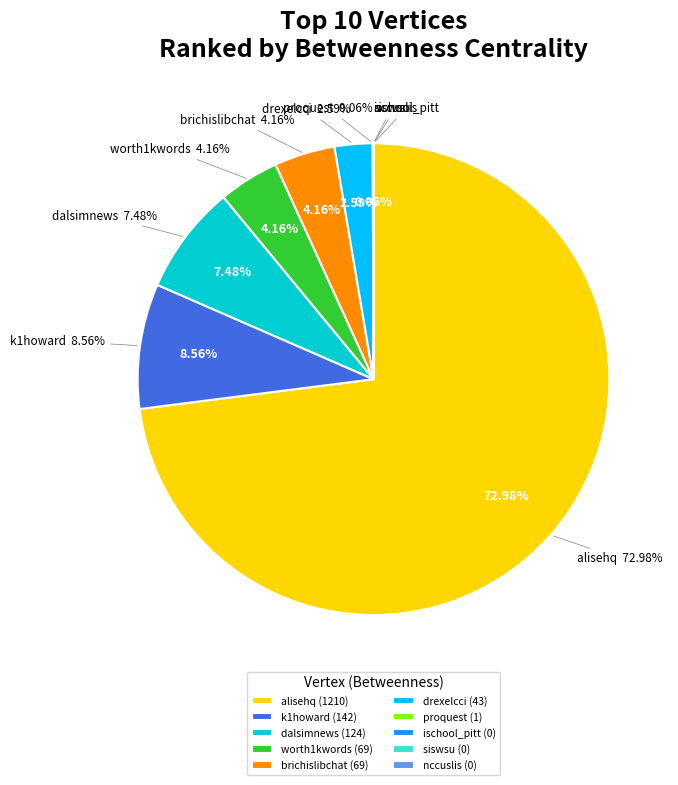

What is the largest slice in the pie chart?

alisehq